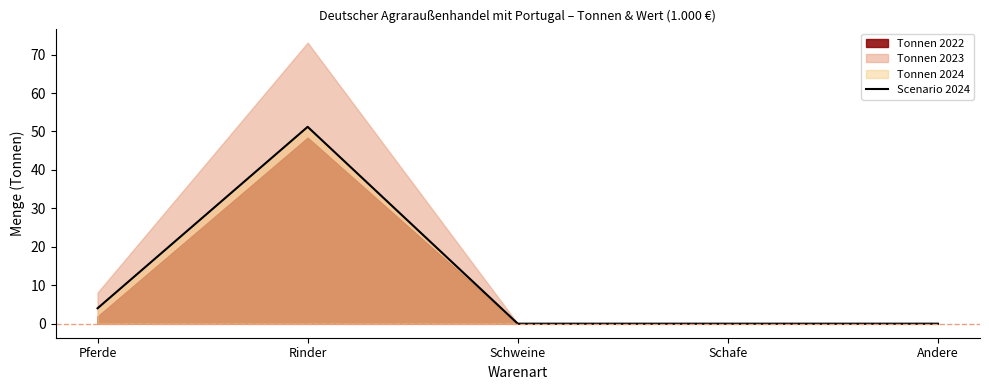

Rank the categories by value from lowest to highest.

Schweine, Schafe, Andere, Pferde, Rinder